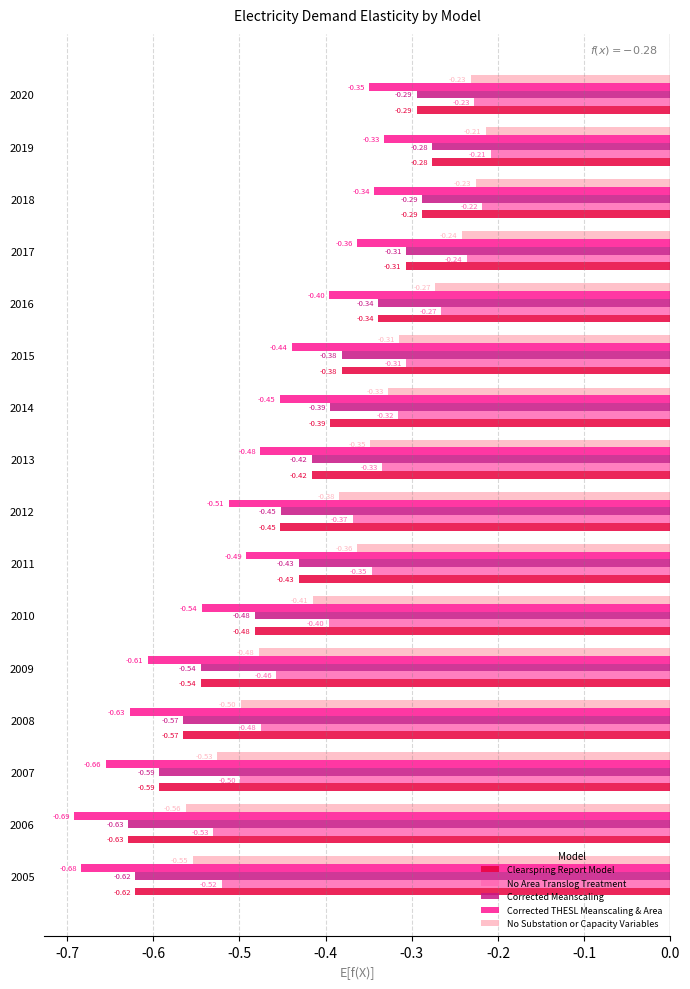

Which series has the widest spread of values?

Corrected THESL Meanscaling & Area